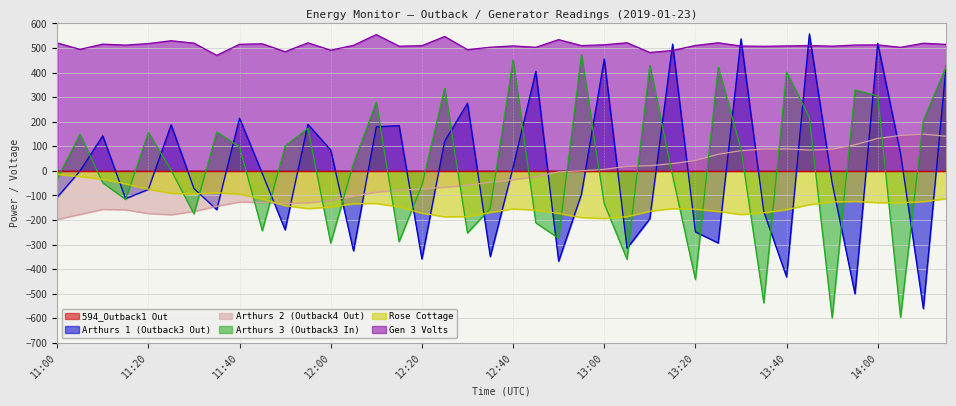

How many negative values does the Arthurs 1 (Outback3 Out) series have?

22